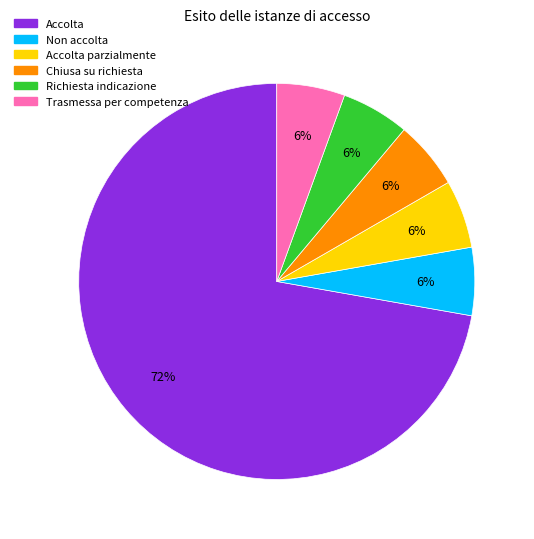

True or false: Accolta accounts for 72% of the total.

True